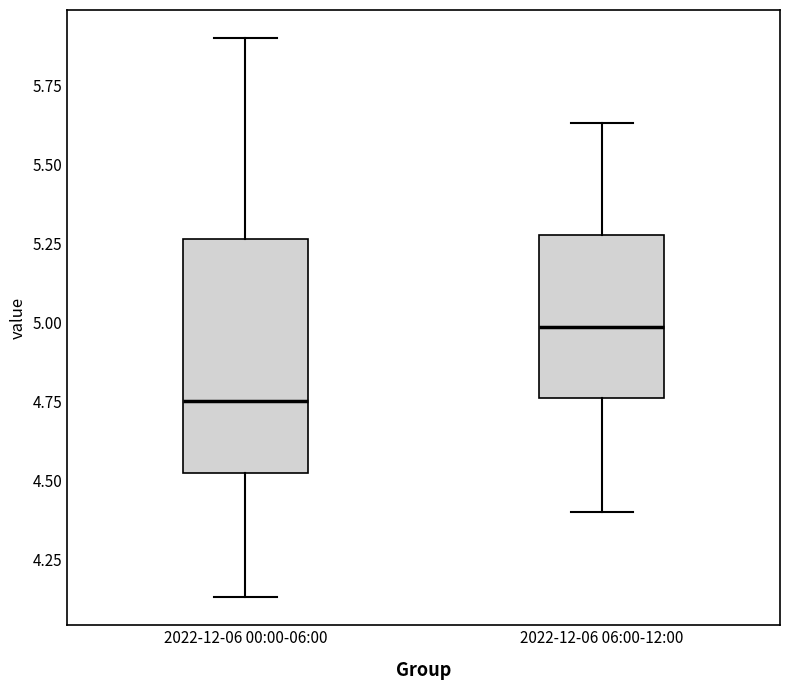

Which box's median line is the highest?

2022-12-06 06:00-12:00